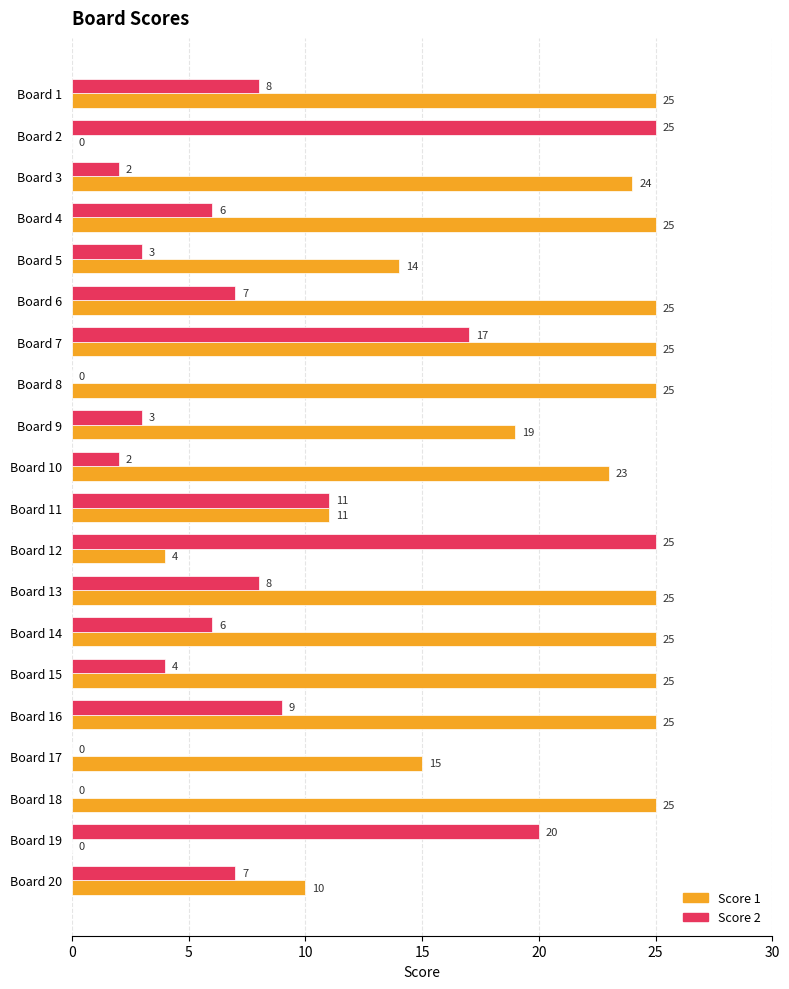

Between Board 13 and Board 15, which series saw the biggest shift?

Score 2